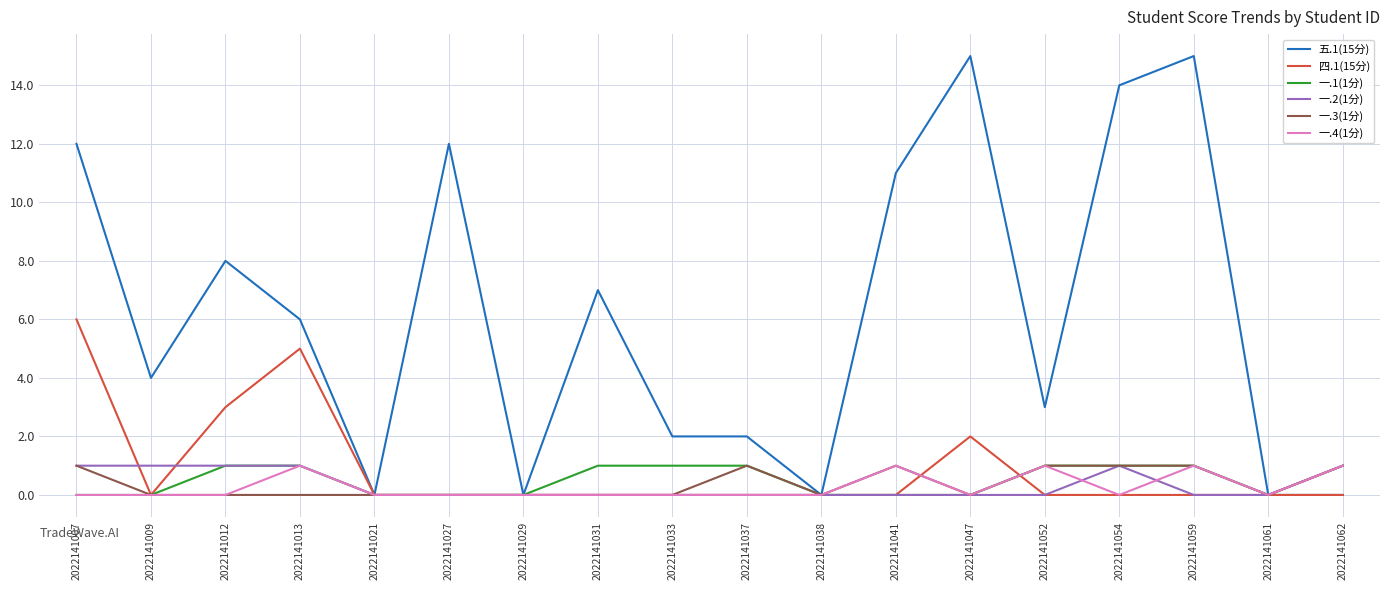

What is the total value across all series at 2022141031?

8